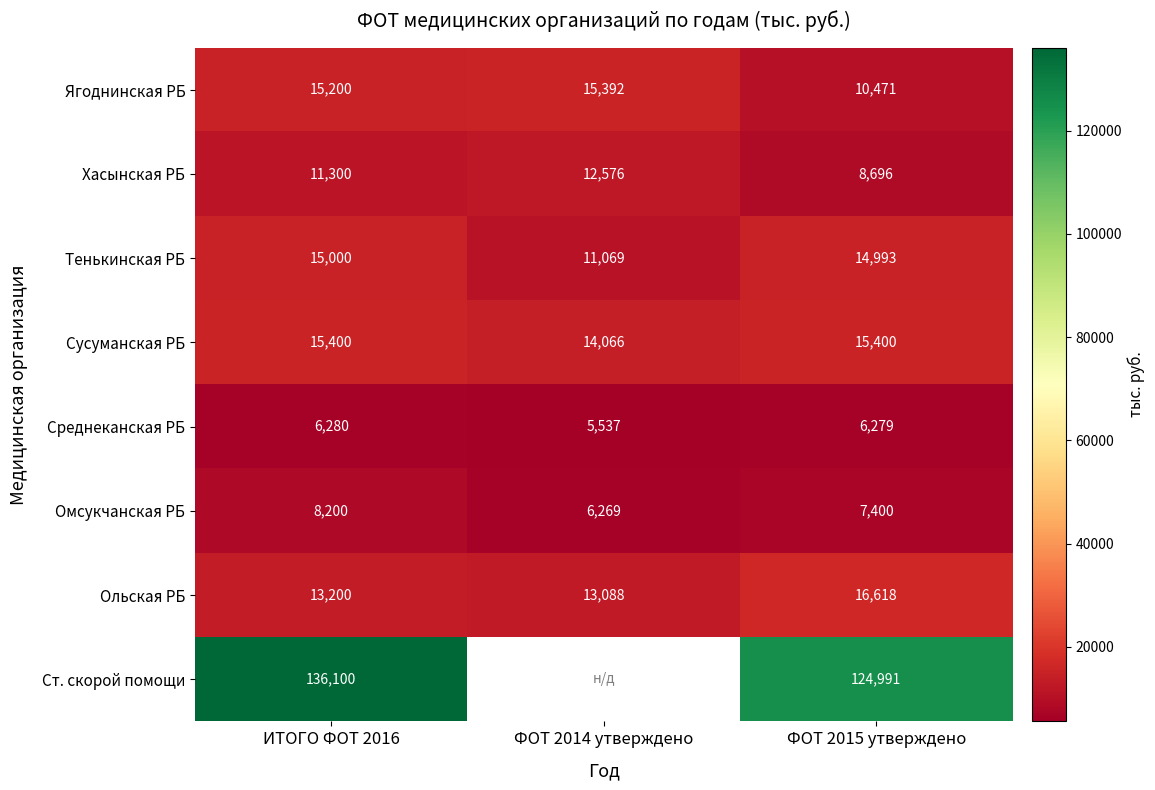

Is the value of Ст. скорой помощи at ФОТ 2015 утверждено greater than the value of Омсукчанская РБ at ИТОГО ФОТ 2016?

Yes